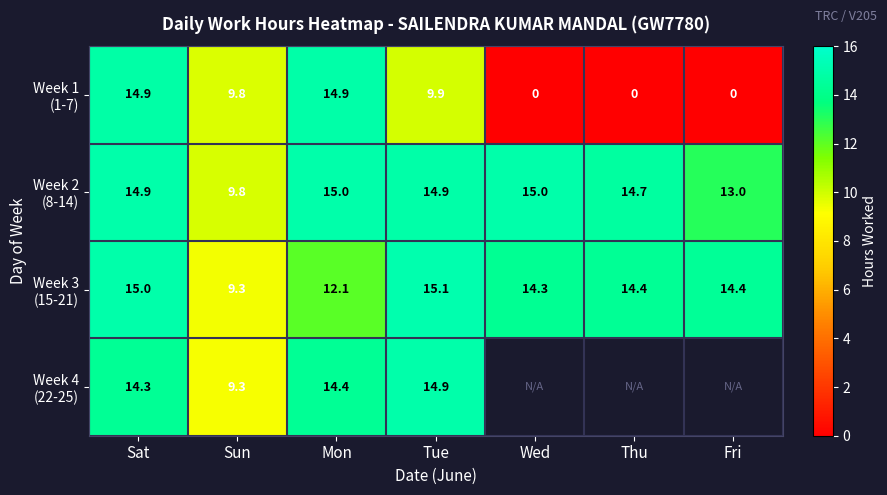

What is the difference between the maximum and second lowest values in the Week 1 (1-7) series?

14.9